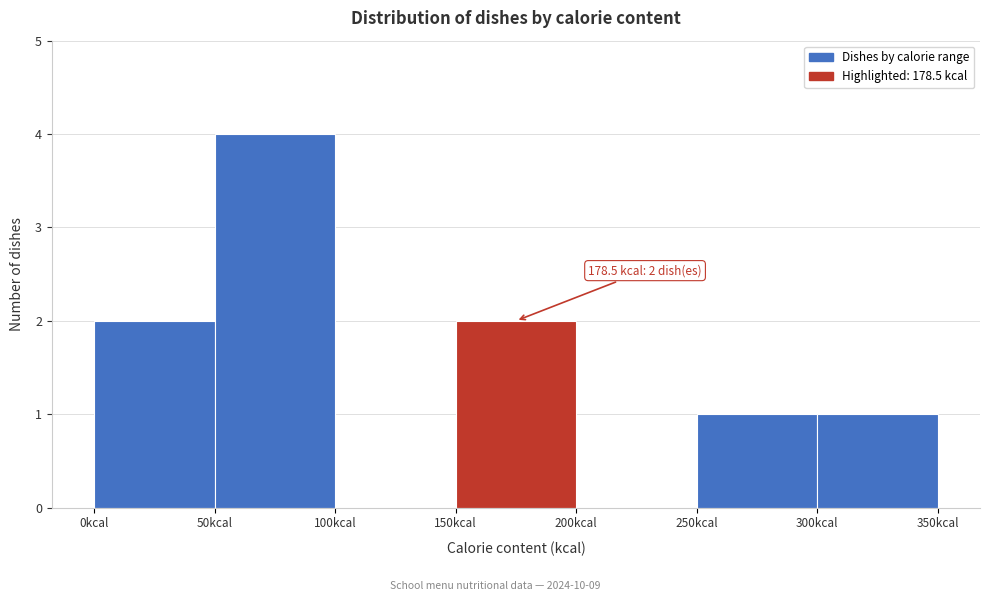

Over which range of the x-axis is the bar tallest?

50 to 100